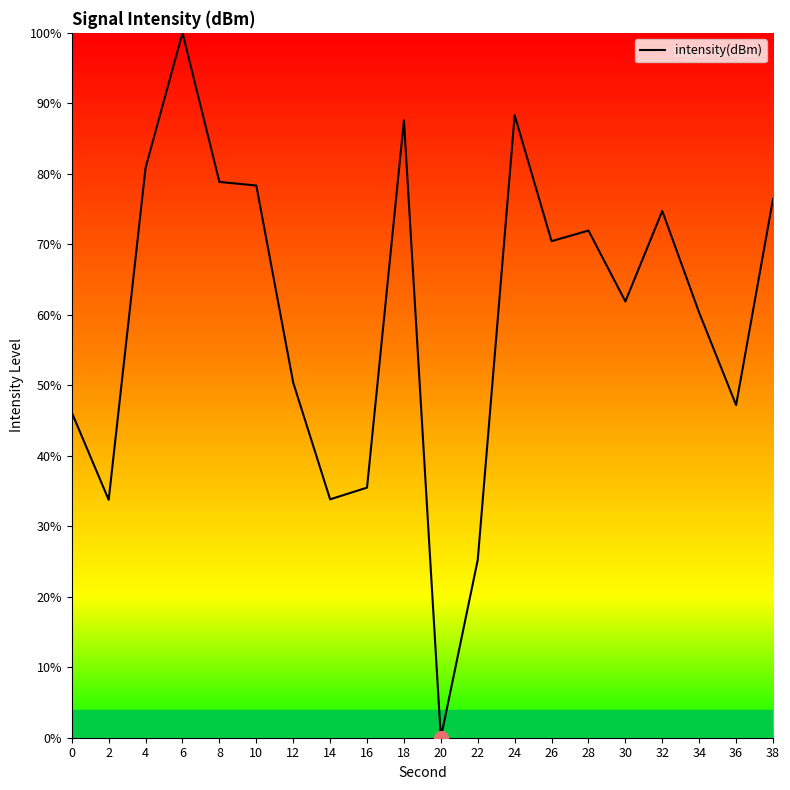

The value at 26 is 70.4. True or false?

True